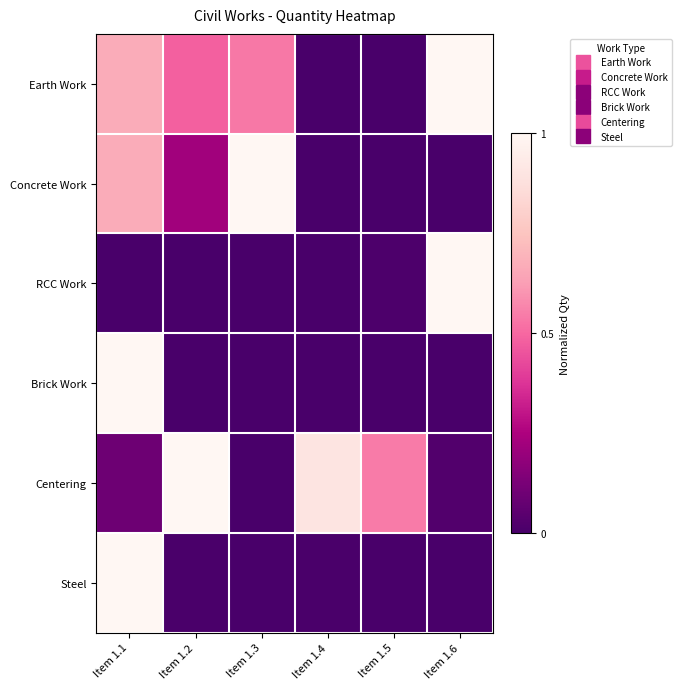

Reading left to right, transcribe all the data shown in this chart.

Earth Work: Item 1.1=0.7	Item 1.2=0.5	Item 1.3=0.5	Item 1.4=0.0	Item 1.5=0.0	Item 1.6=1.0
Concrete Work: Item 1.1=0.7	Item 1.2=0.2	Item 1.3=1.0	Item 1.4=0.0	Item 1.5=0.0	Item 1.6=0.0
RCC Work: Item 1.1=0.0	Item 1.2=0.0	Item 1.3=0.0	Item 1.4=0.0	Item 1.5=0.0	Item 1.6=1.0
Brick Work: Item 1.1=1.0	Item 1.2=0.0	Item 1.3=0.0	Item 1.4=0.0	Item 1.5=0.0	Item 1.6=0.0
Centering: Item 1.1=0.1	Item 1.2=1.0	Item 1.3=0.0	Item 1.4=0.9	Item 1.5=0.5	Item 1.6=0.0
Steel: Item 1.1=1.0	Item 1.2=0.0	Item 1.3=0.0	Item 1.4=0.0	Item 1.5=0.0	Item 1.6=0.0